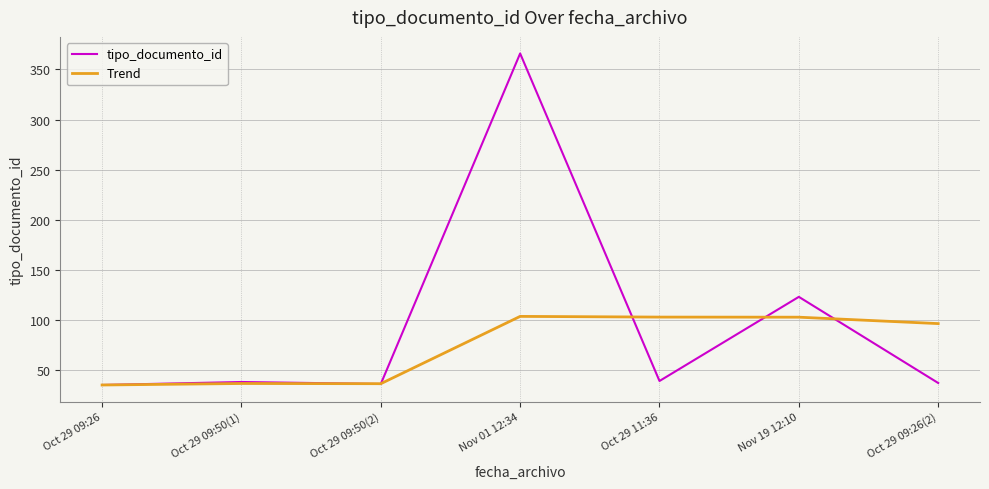

At which category is the sum across all series the highest?

Nov 01 12:34